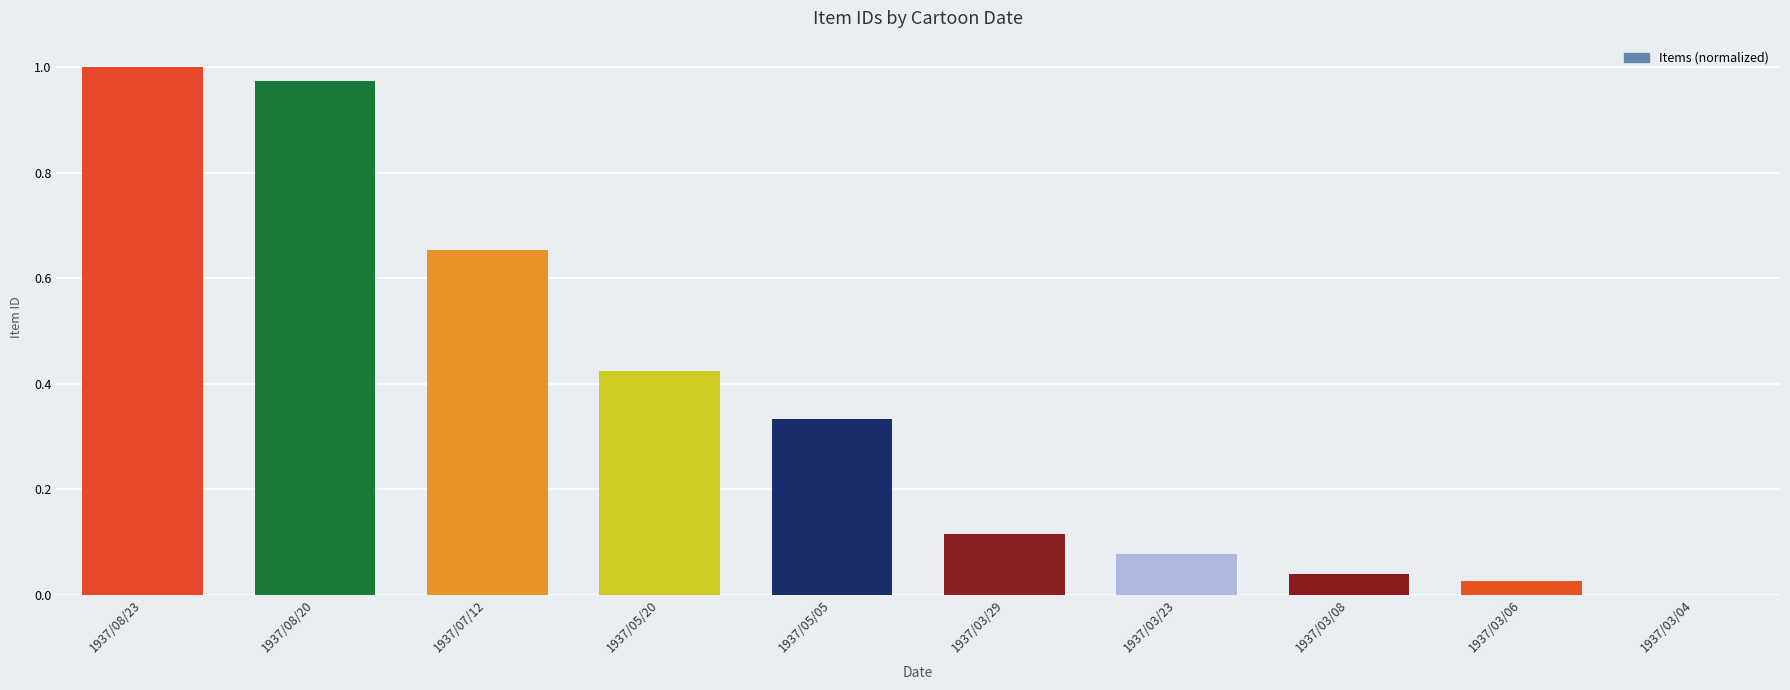

What is the sum of all values?

3.6